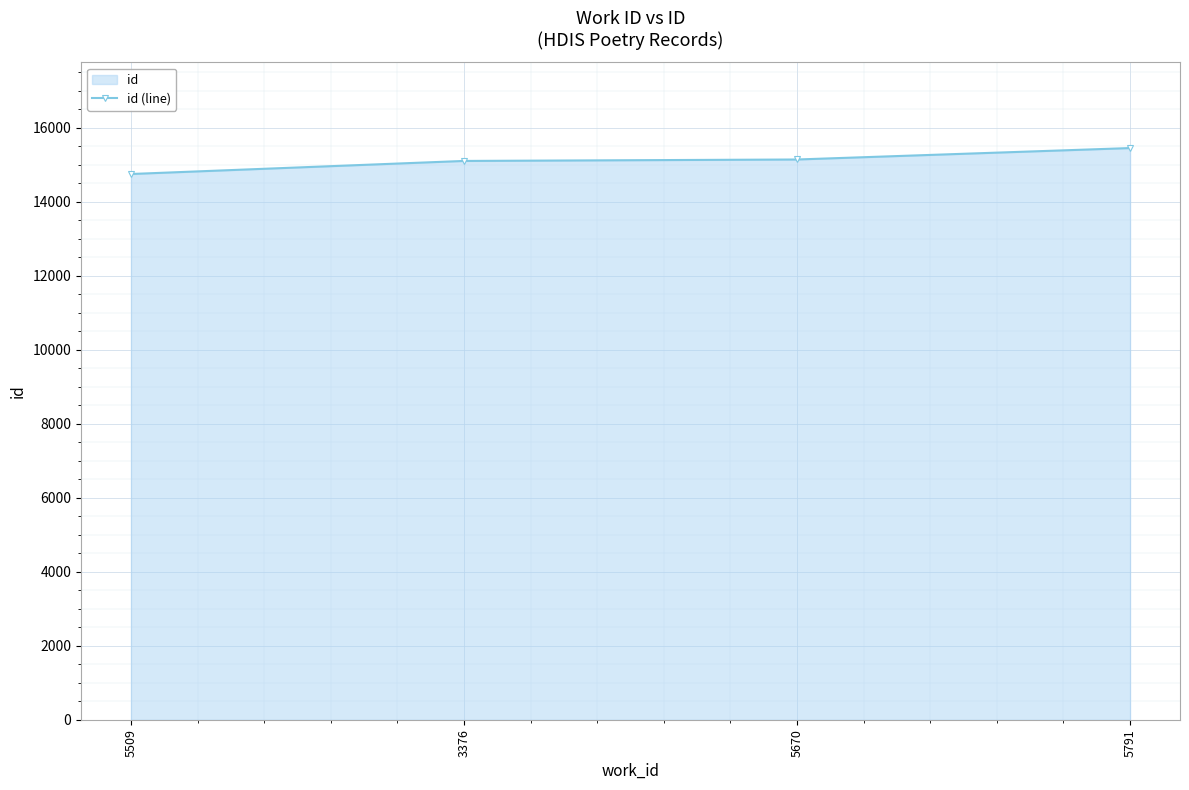

List the labels in order of value, largest first.

5791, 5670, 3376, 5509